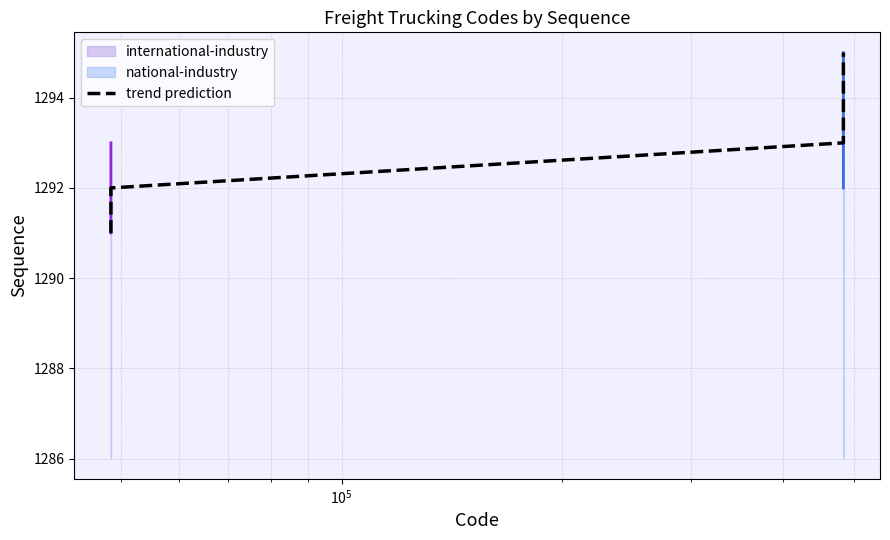

Count the values in the range 1292 to 1294.

3